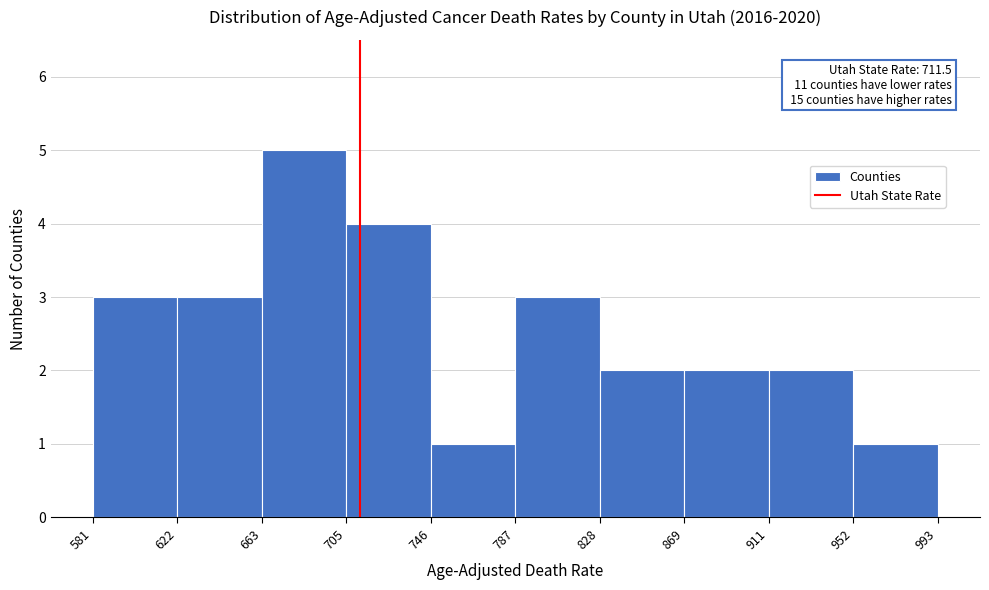

Which range on the x-axis has the tallest bar?

663 to 705